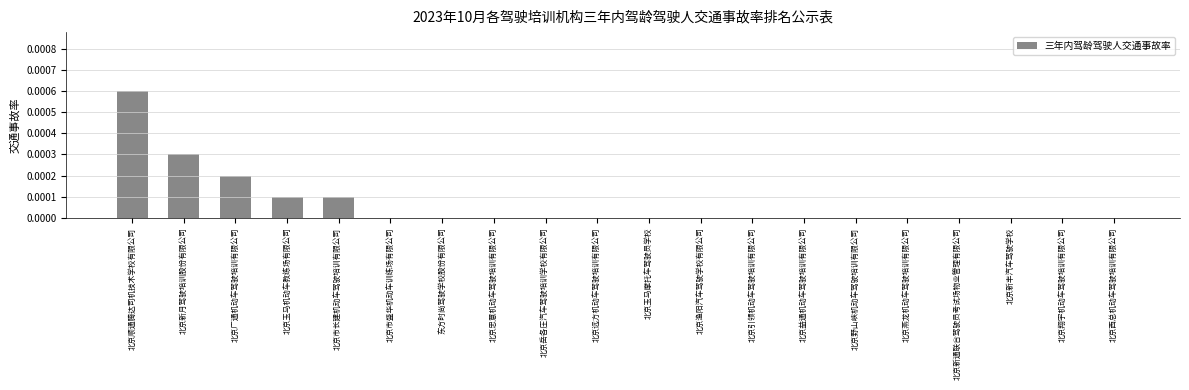

Is it true that the value at 北京市长建机动车驾驶培训有限公司 is 0.0?

True